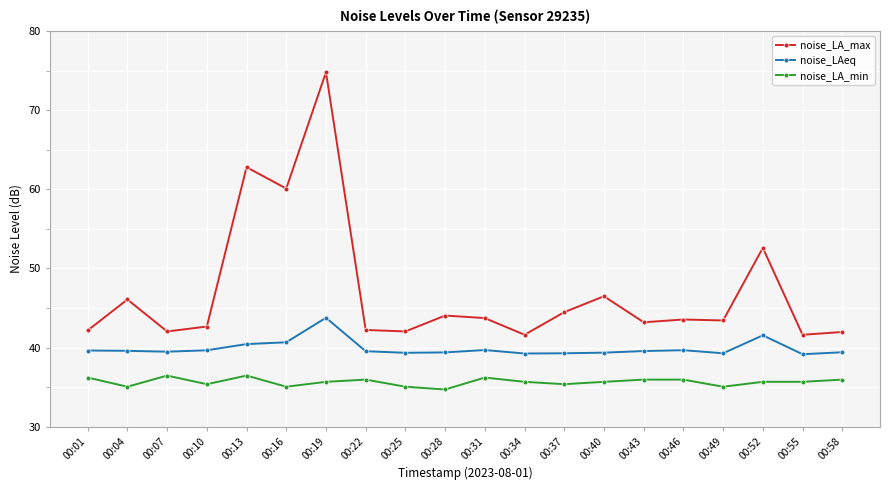

Does the chart have visible grid lines?

Yes